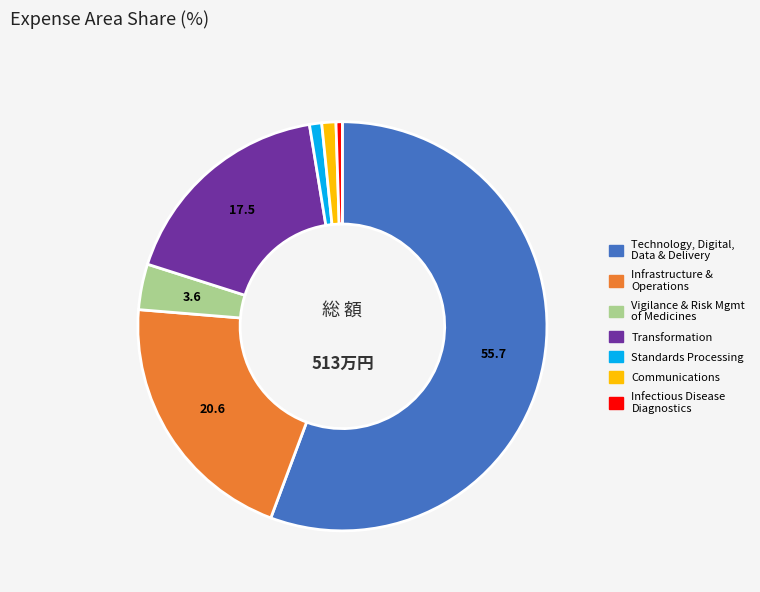

Does any single category account for the majority?

Yes